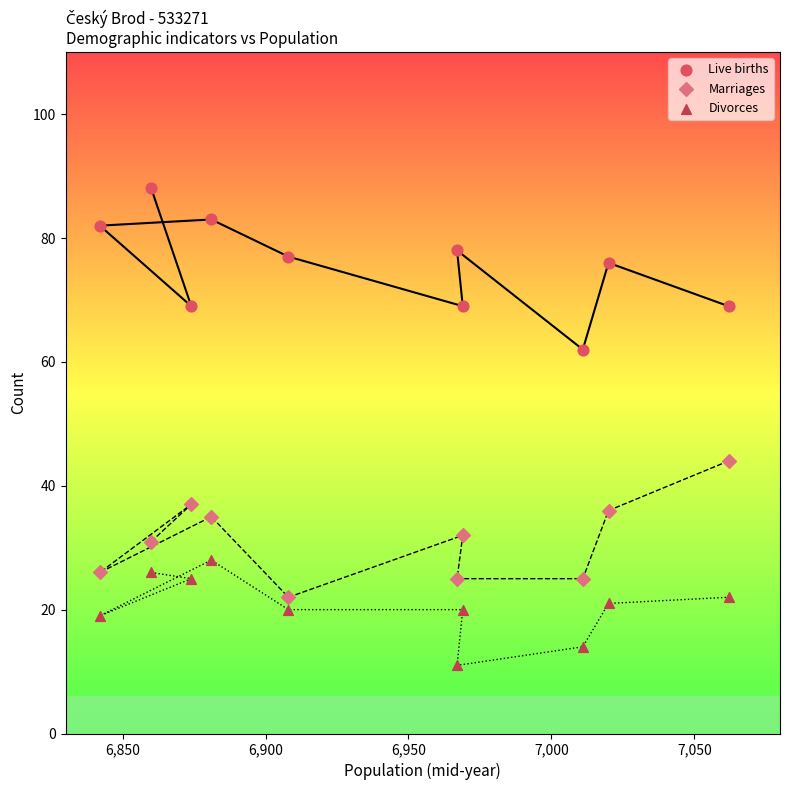

Which series has the widest spread of Y values?

Live births